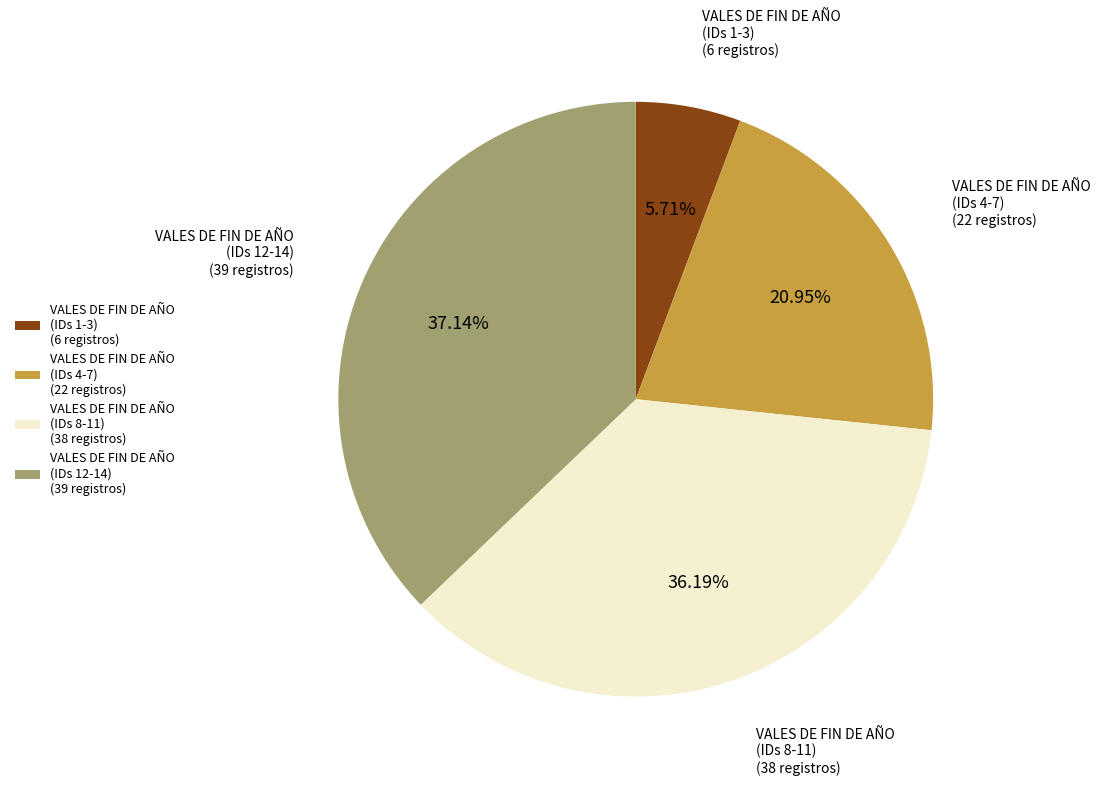

Approximately how many times larger is the value at VALES DE FIN DE AÑO (IDs 4-7) (22 registros) compared to VALES DE FIN DE AÑO (IDs 8-11) (38 registros)?

0.6